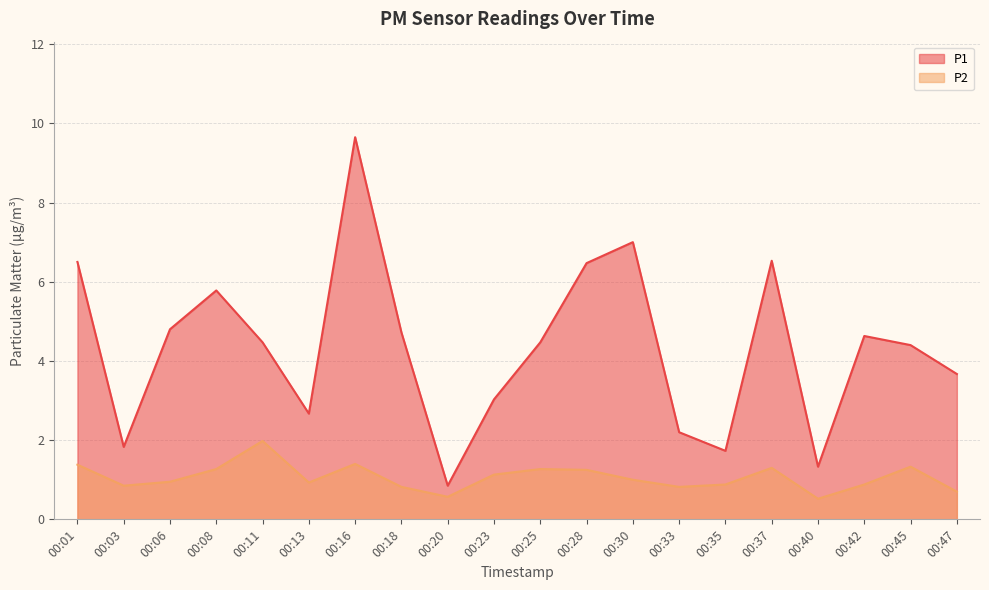

What is the average value of the P2 series?

1.1